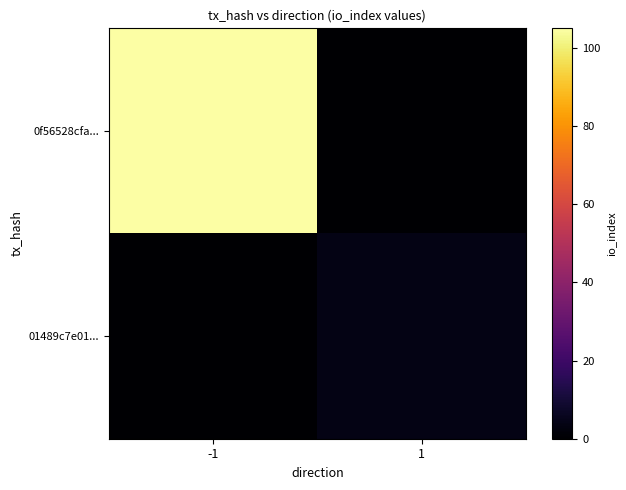

At which category is the sum across all series the highest?

-1